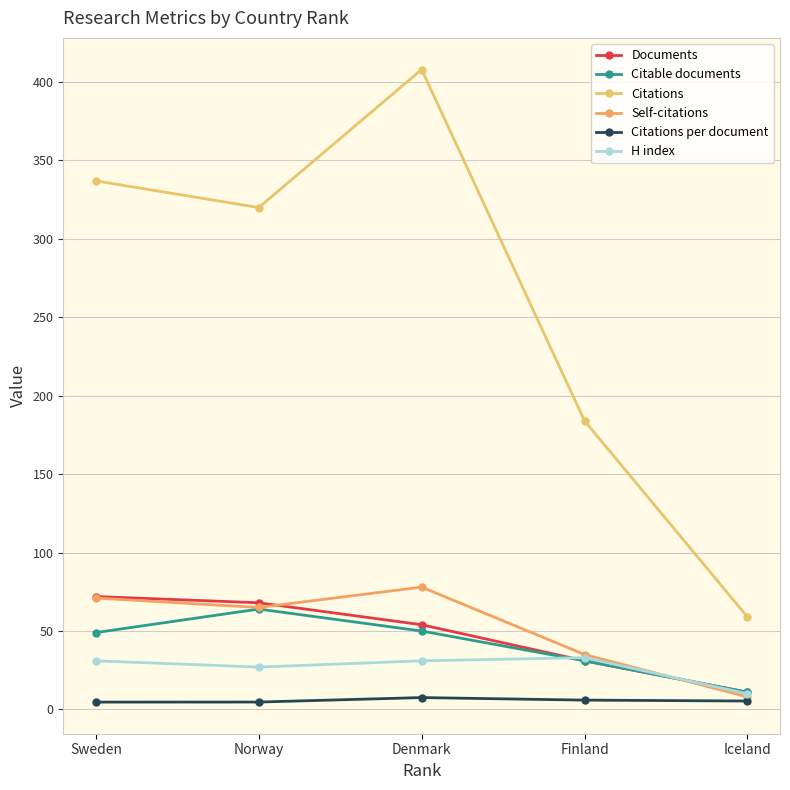

True or false: Citations and Self-citations cross at least once.

False